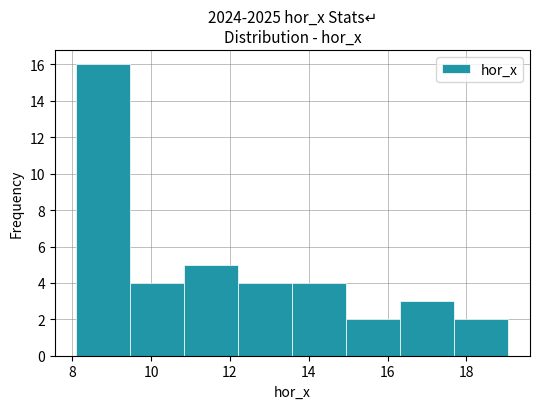

Over which range of the x-axis is the bar tallest?

8.2 to 9.4